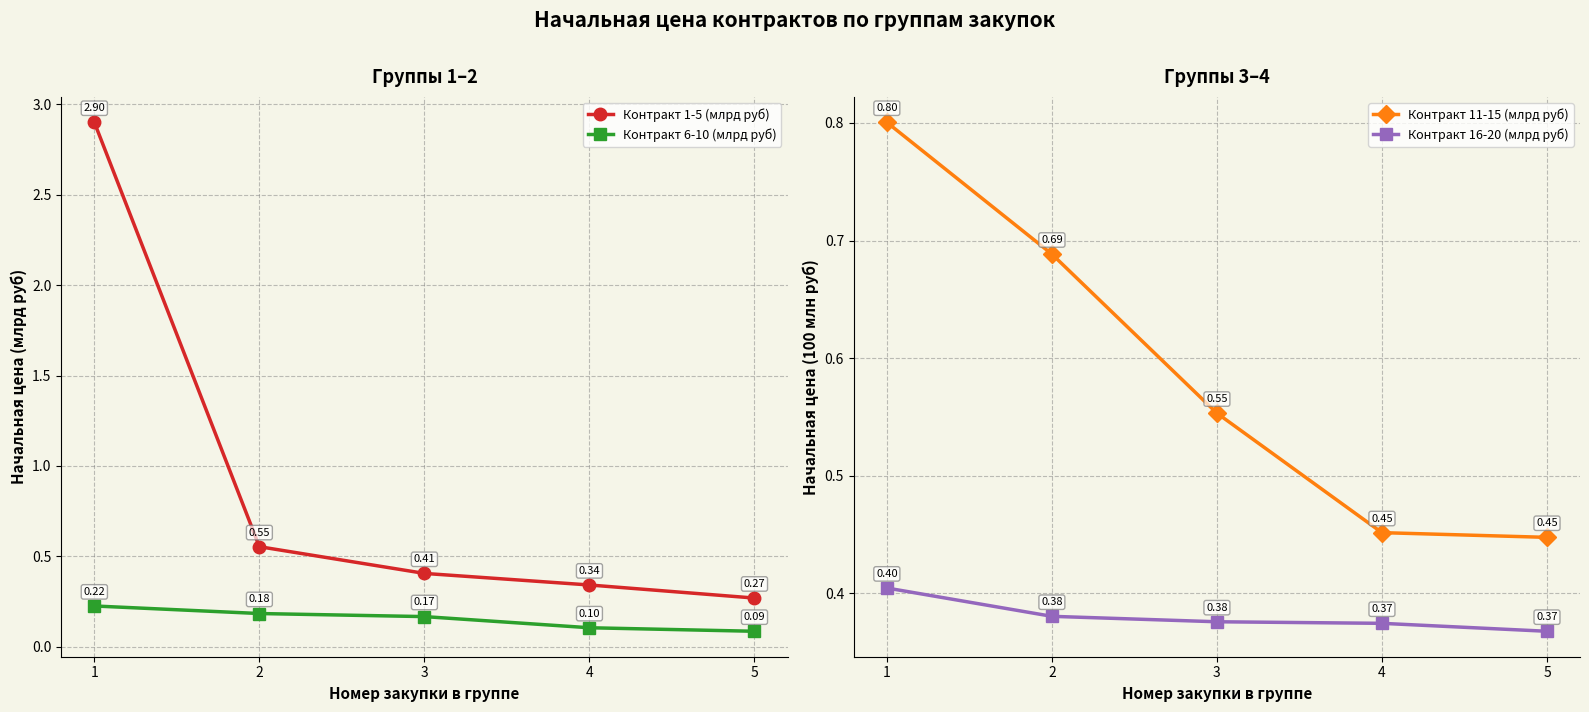

Reading left to right, extract all data points from this chart.

Контракт 1-5 (млрд руб): 1=2.9	2=0.6	3=0.4	4=0.3	5=0.3
Контракт 6-10 (млрд руб): 1=0.2	2=0.2	3=0.2	4=0.1	5=0.1
Контракт 11-15 (млрд руб): 1=0.8	2=0.7	3=0.6	4=0.5	5=0.4
Контракт 16-20 (млрд руб): 1=0.4	2=0.4	3=0.4	4=0.4	5=0.4